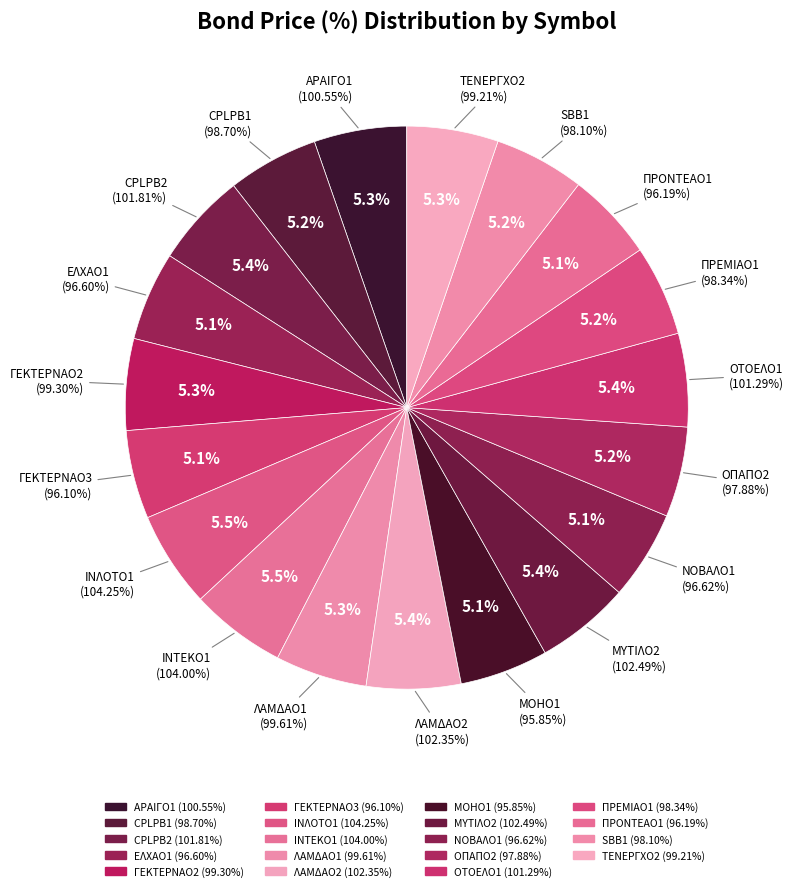

Does ΑΡΑΙΓΟ1 represent more than half of the total?

No